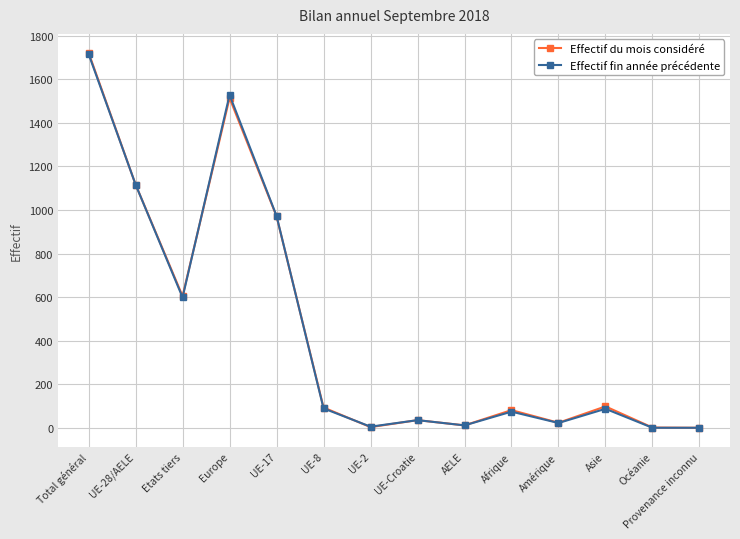

Read the Effectif fin année précédente value at UE-Croatie.

36